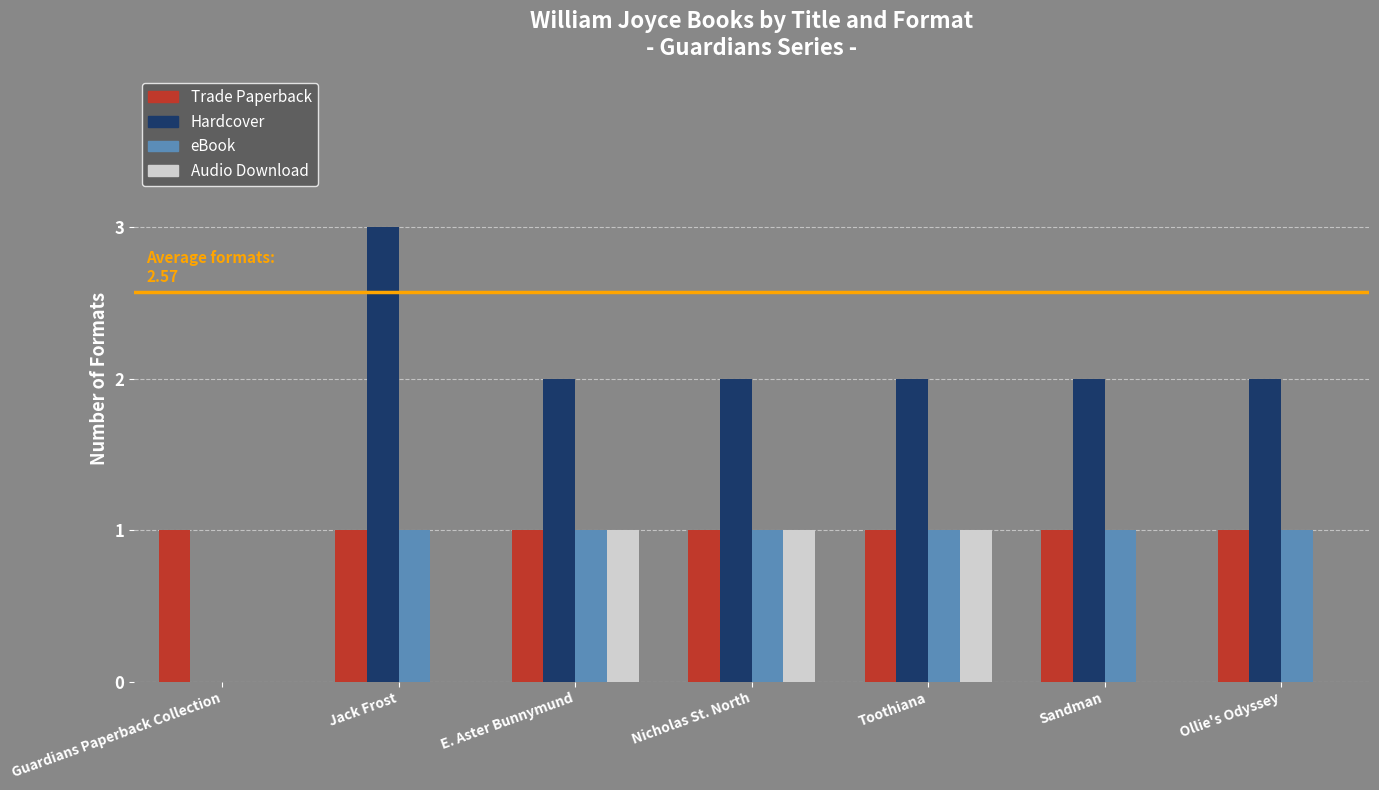

What is the greatest value displayed?

3